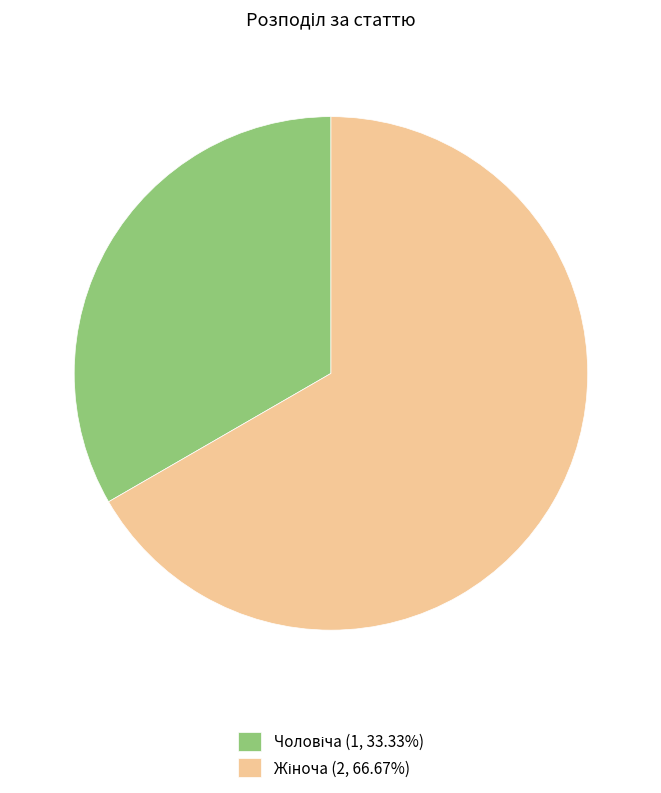

Does any single category account for the majority?

Yes